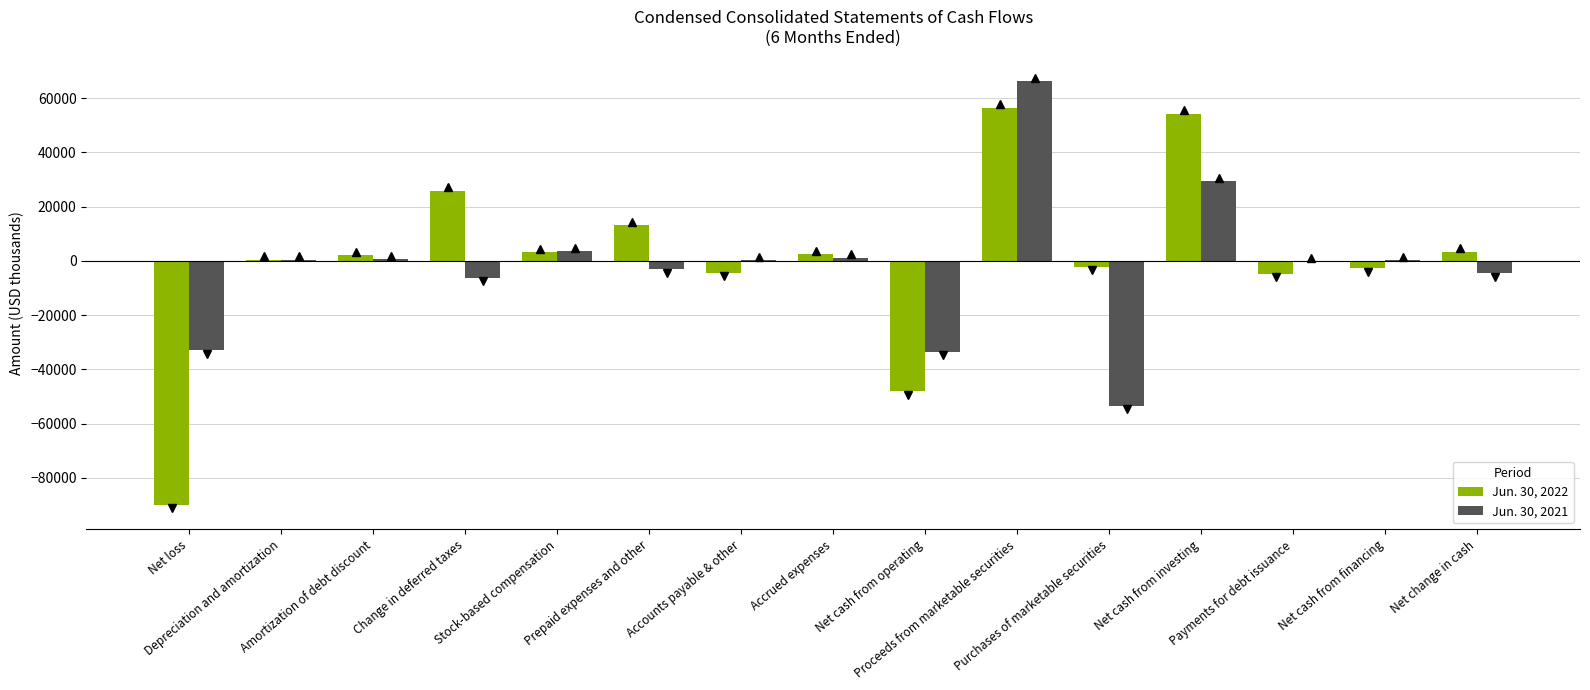

What is the spread (max minus min) of values at Accounts payable & other?

4633